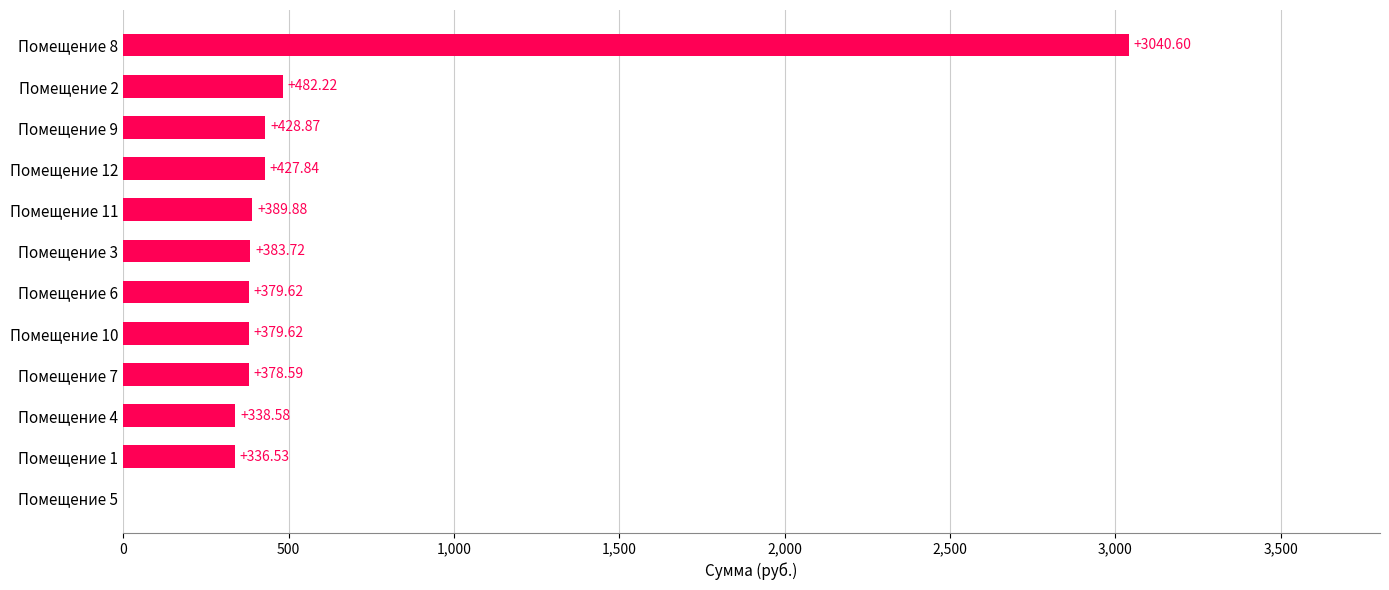

What is the ratio of the value at Помещение 12 to the value at Помещение 6?

1.1